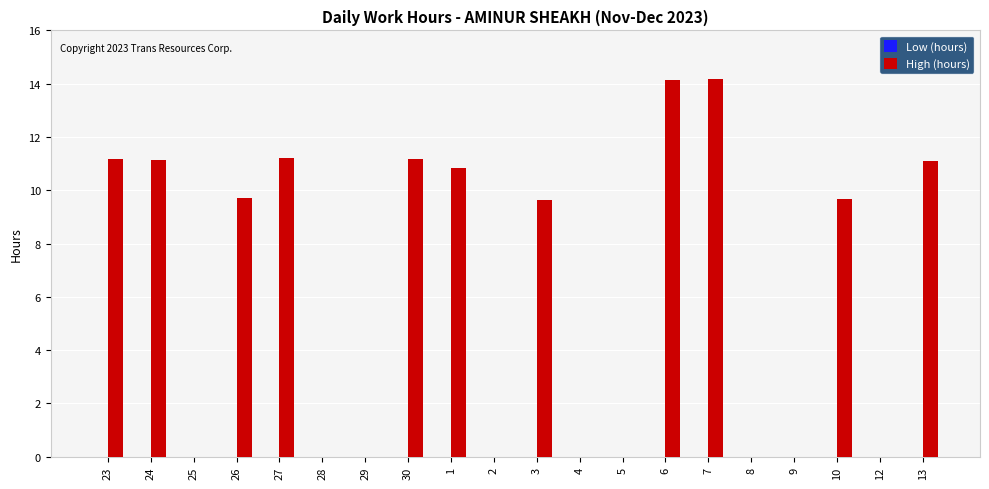

True or false: the data shows 0.0 at 28.

True